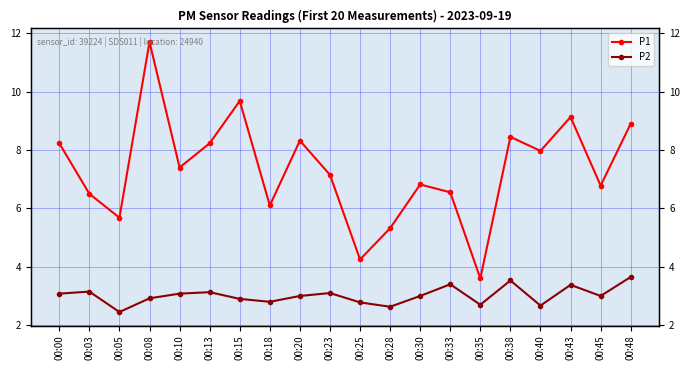

True or false: P2 and P1 cross at least once.

False